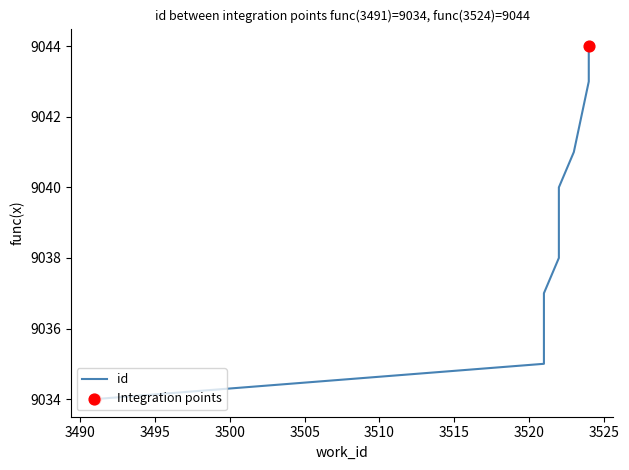

What is the ratio of the value at 3524 to the value at 3521?

1.0